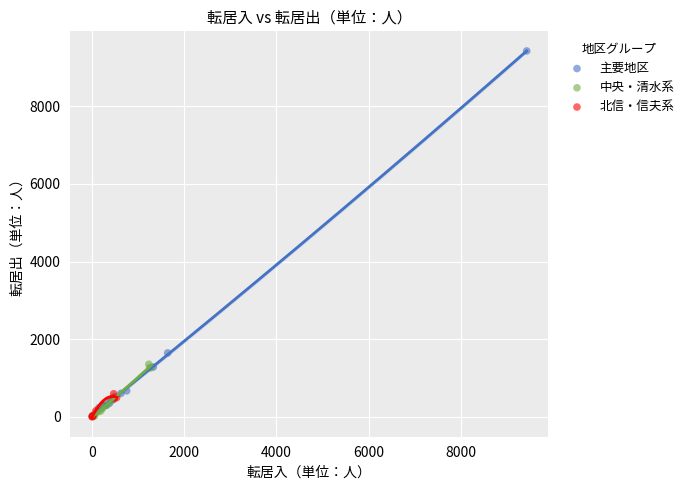

Which series has the widest spread of Y values?

主要地区